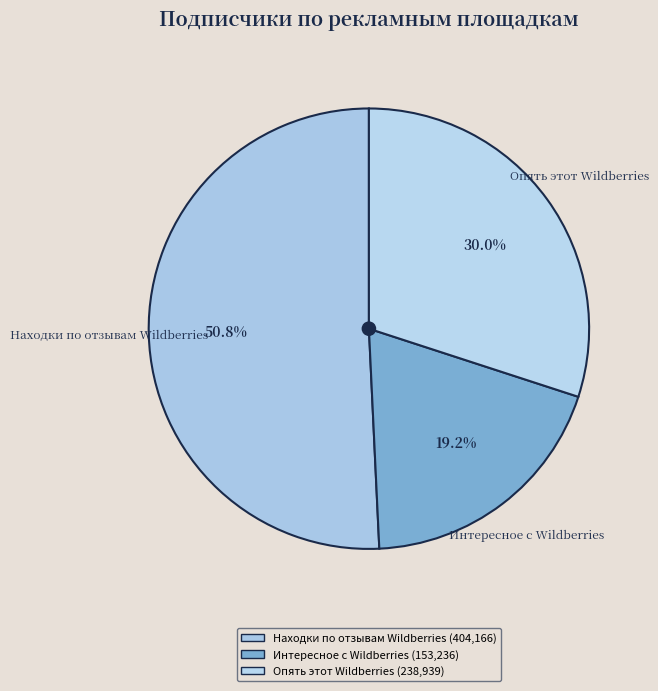

To the nearest percent, what portion does Интересное с Wildberries represent?

19%